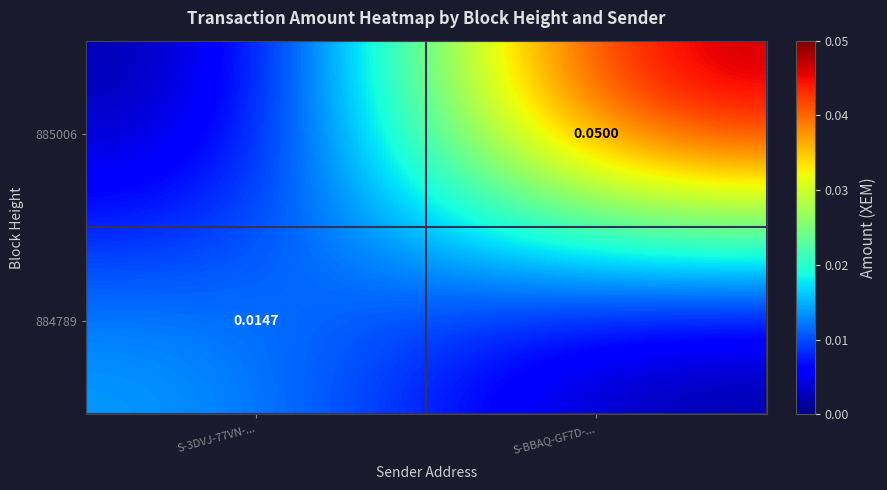

Is the value of 884789 at S-3DVJ-77VN-... greater than the value of 885006 at S-BBAQ-GF7D-...?

No